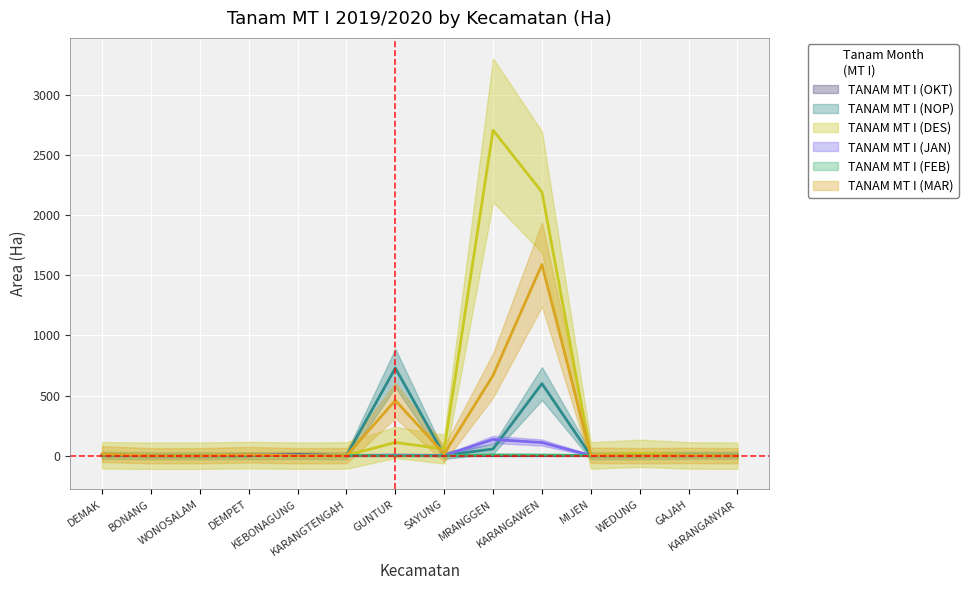

What is the highest value of the TANAM MT I (OKT) series?

9.0